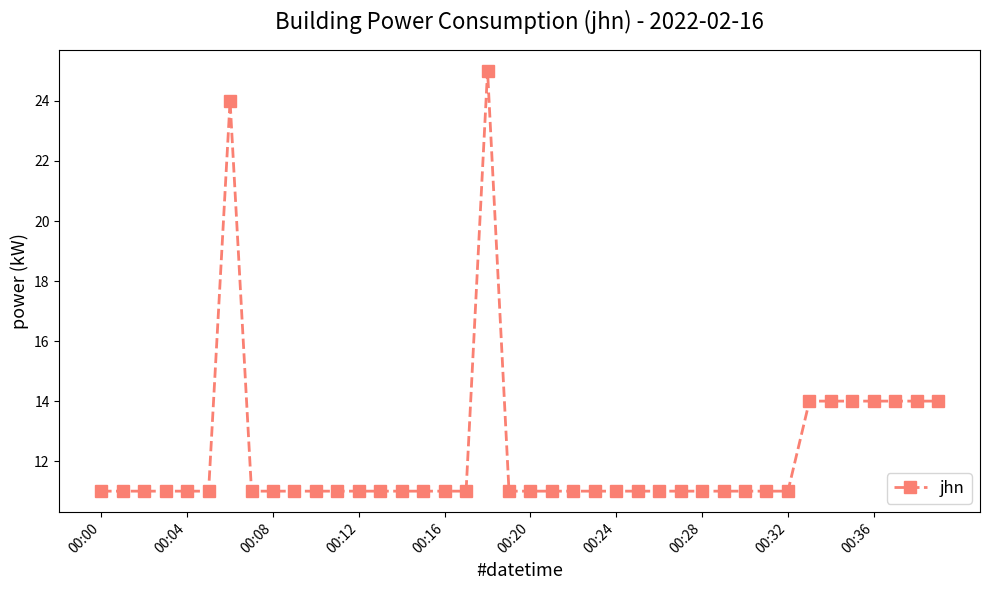

True or false: the data has more than 0 interior local peaks.

True